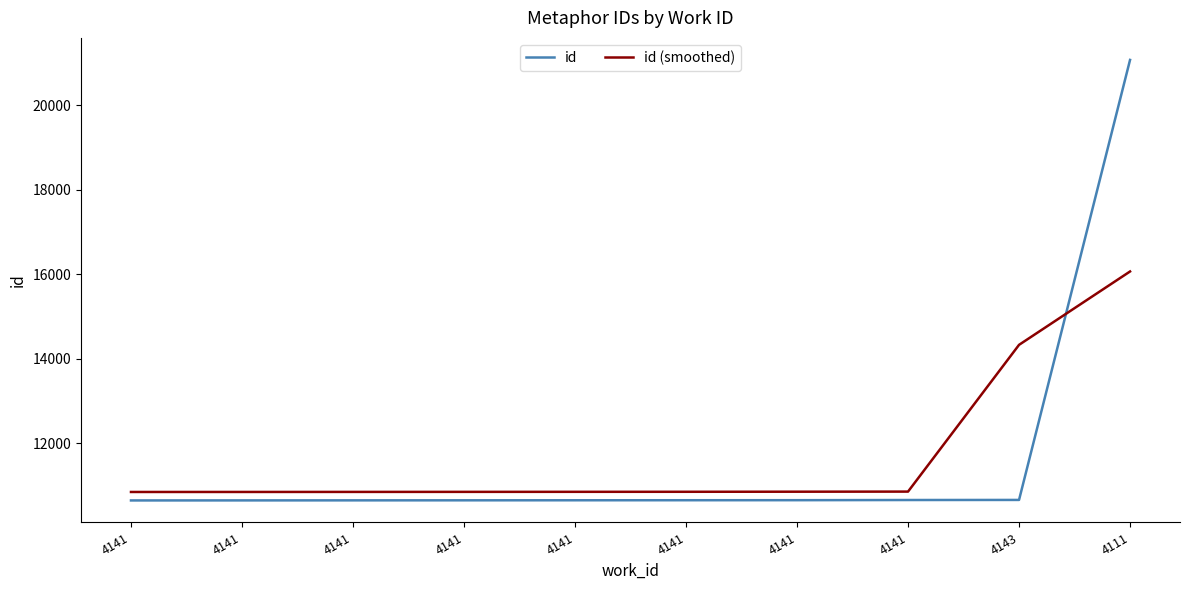

Which series ends up on top after the final intersection of id (smoothed) and id?

id